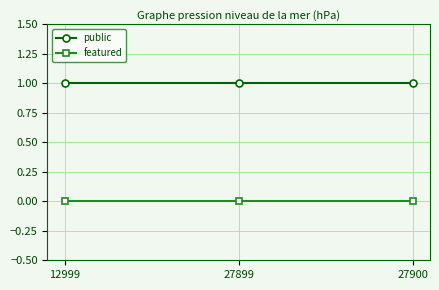

The value of public at 27900 is 0. True or false?

False